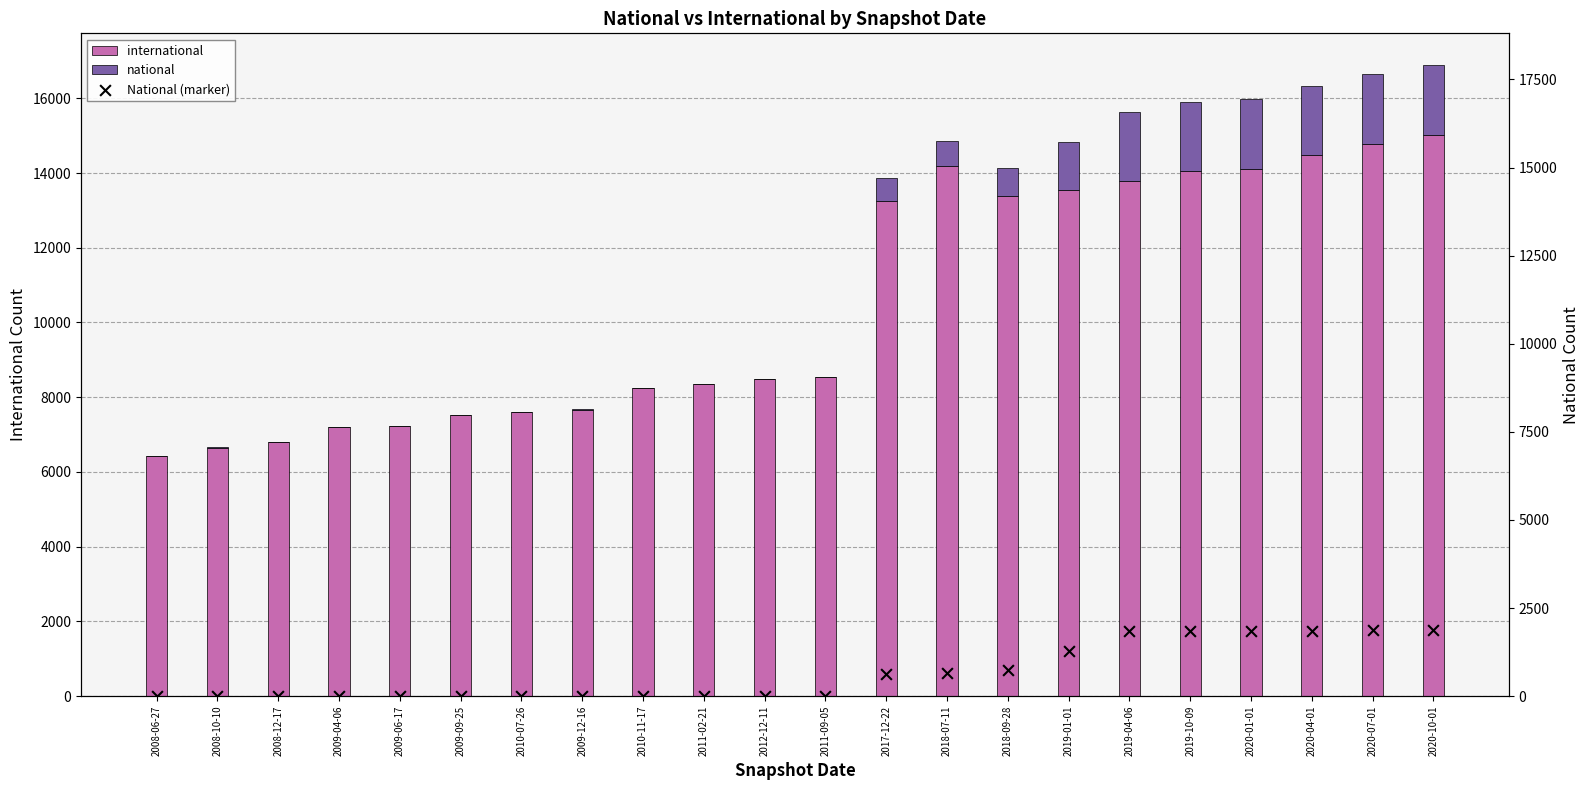

Which series contains the highest Y value?

international